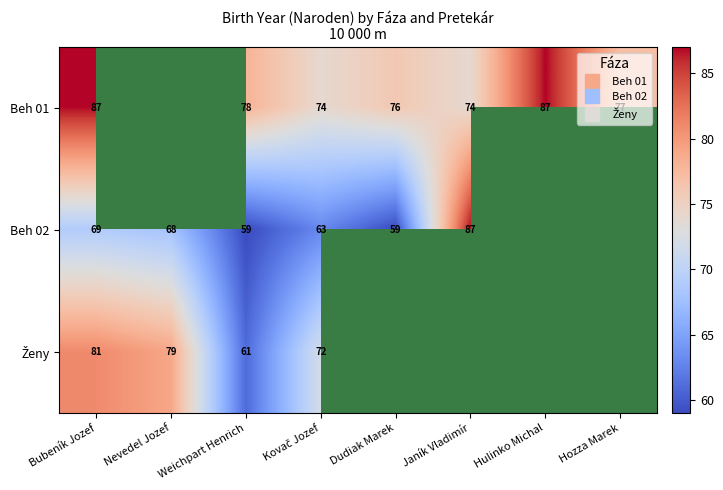

Is the value of Beh 01 at Nevedel Jozef greater than the value of Beh 02 at Hulinko Michal?

No